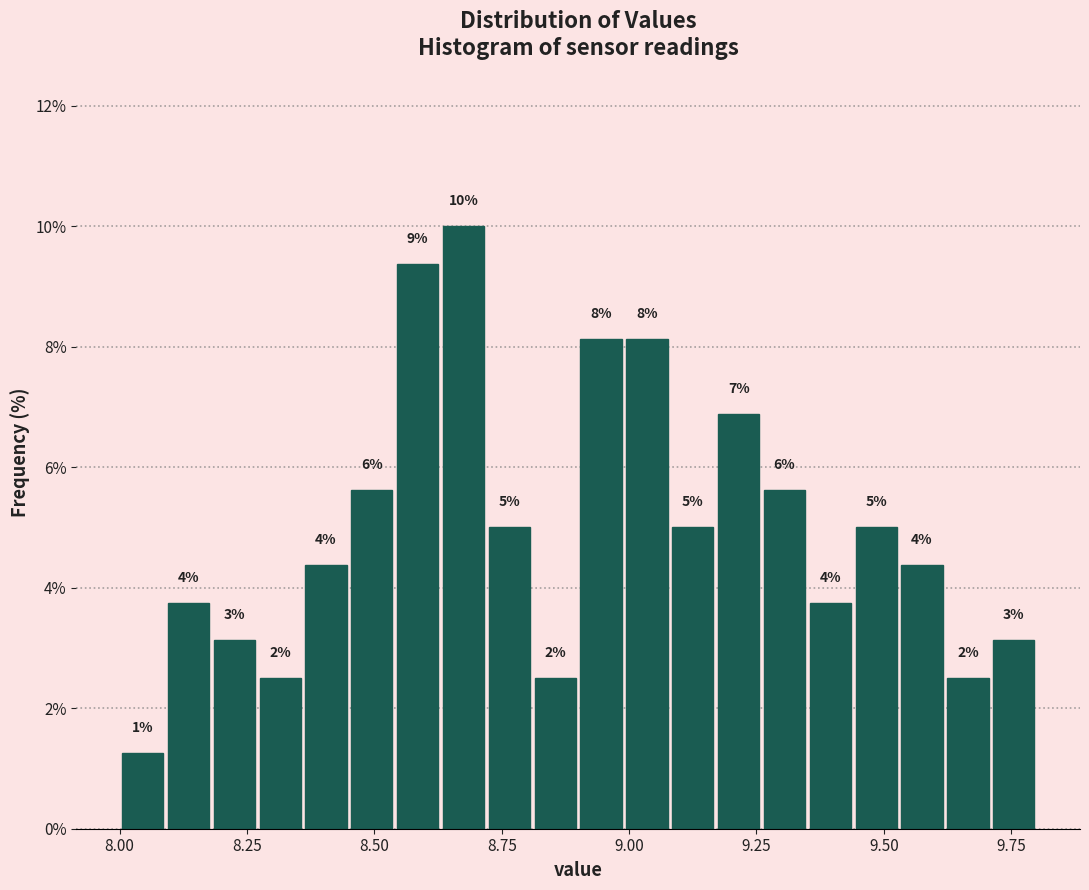

Around what value on the x-axis is the tallest bar? Give the approximate position of its centre, as read against the axis.

8.70